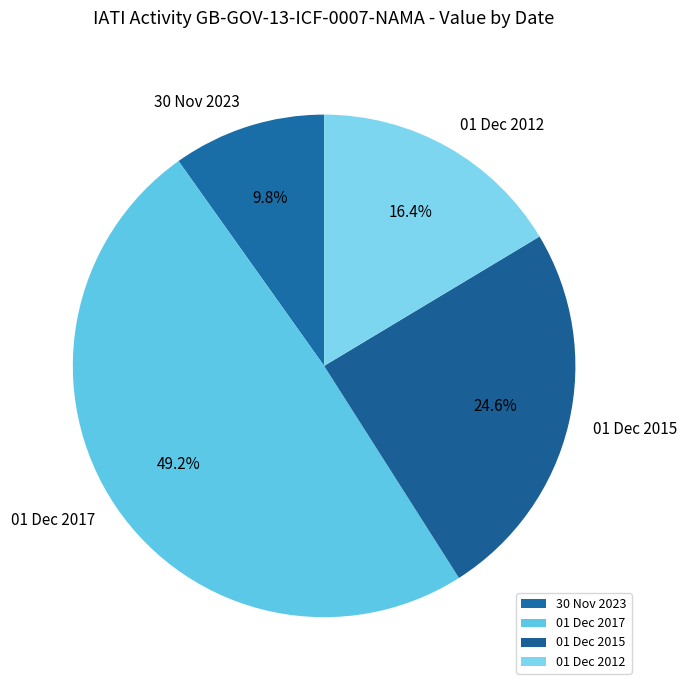

Which slice is the smallest?

30 Nov 2023